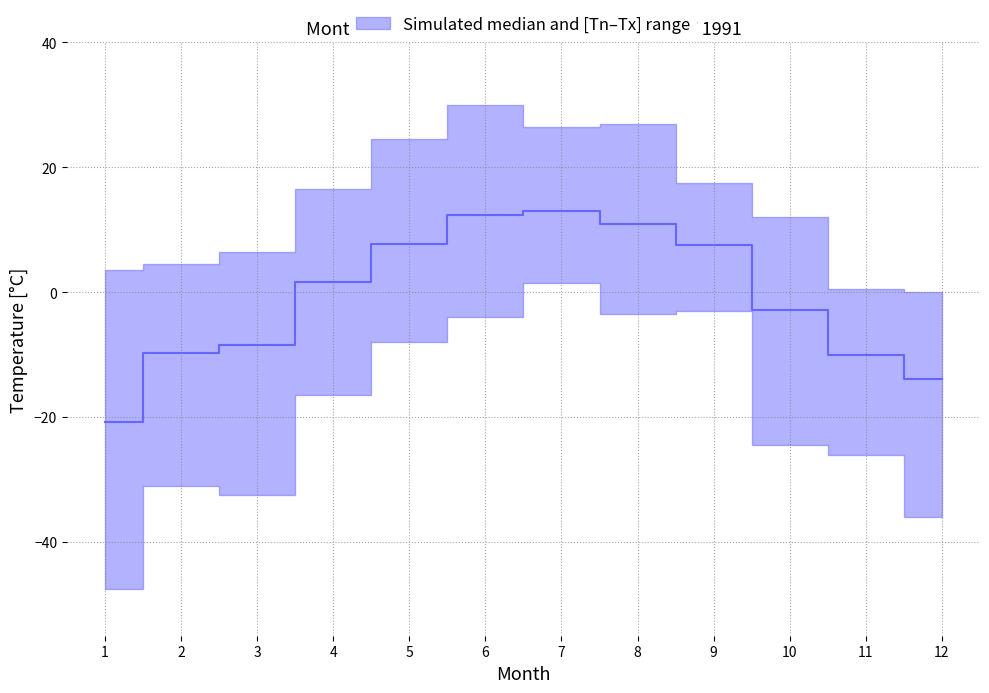

Is it true that the value at 4 is 1.6?

True